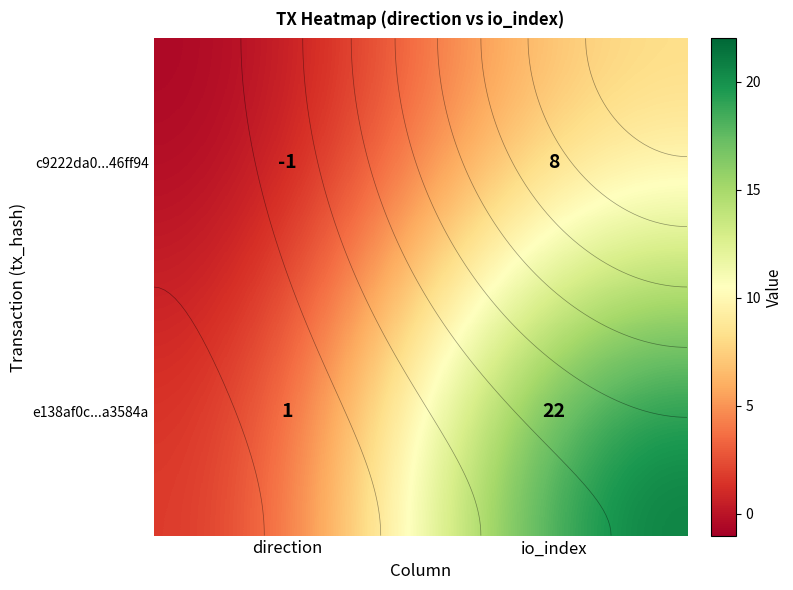

Where is c9222da0...46ff94 nearest to the value 3?

direction